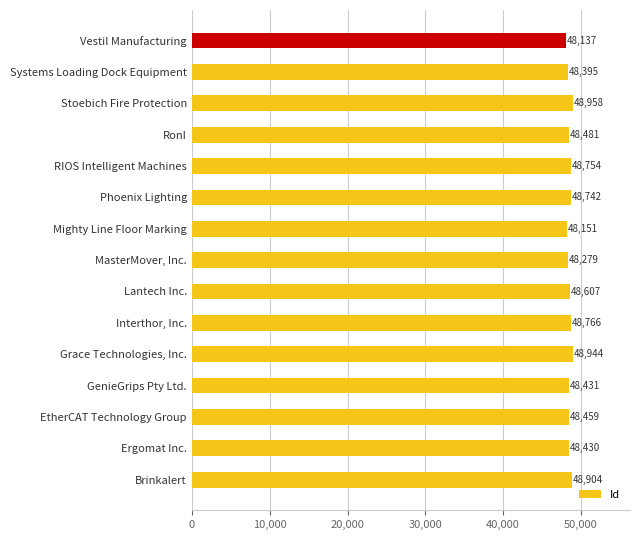

Where is the data nearest to the value 48547?

Lantech Inc.